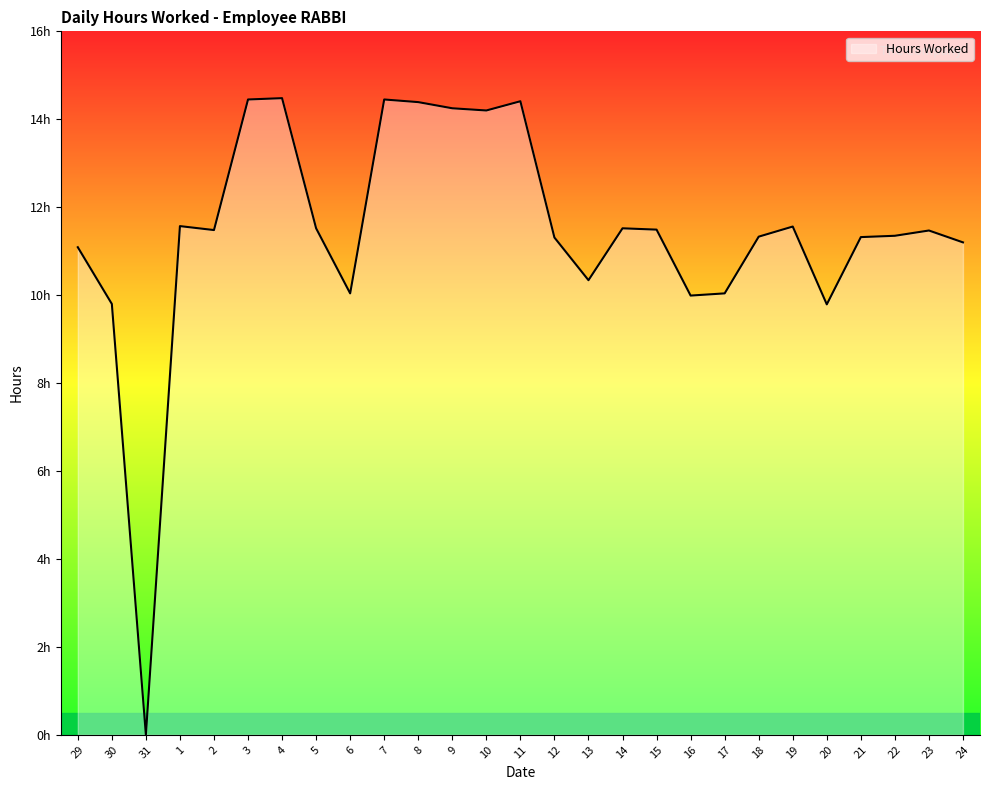

Is this an area chart (filled region under the line)?

Yes